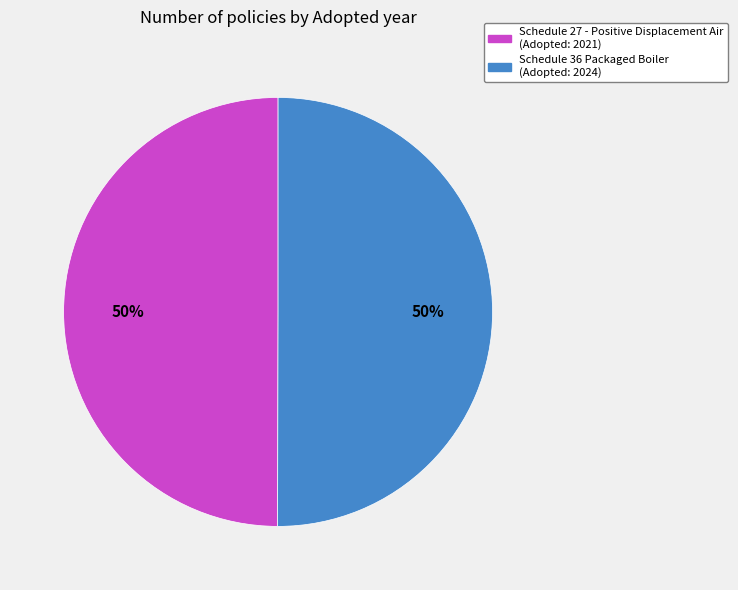

True or false: Schedule 27 - Positive Displacement Air (Adopted: 2021) accounts for 50% of the total.

True